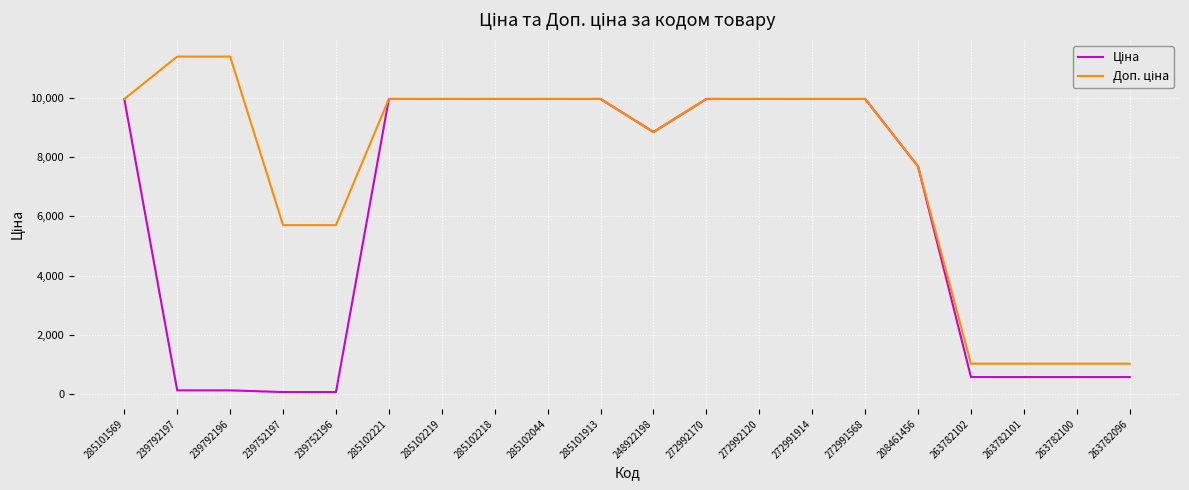

What is the spread (max minus min) of values at 263782102?

453.9